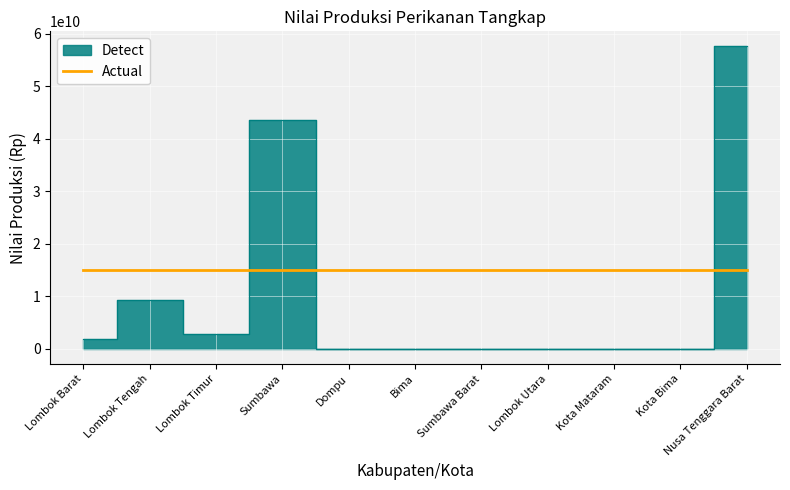

Reading left to right, transcribe all the data shown in this chart.

1945487000	9279457640	2746315000	43647344000	0	0	0	0	0	0	57618603640